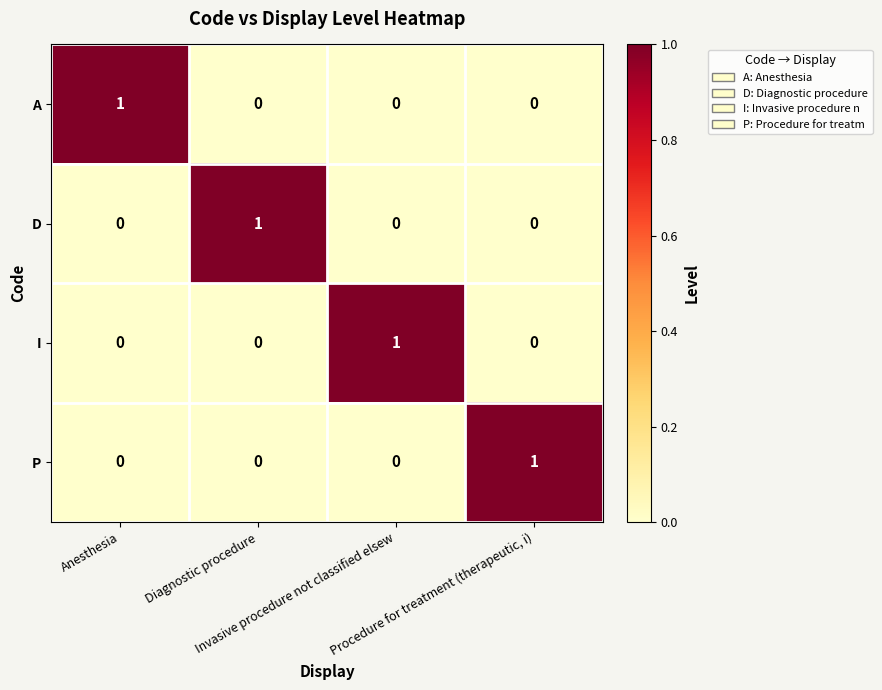

How many I values are between 0 and 1?

4